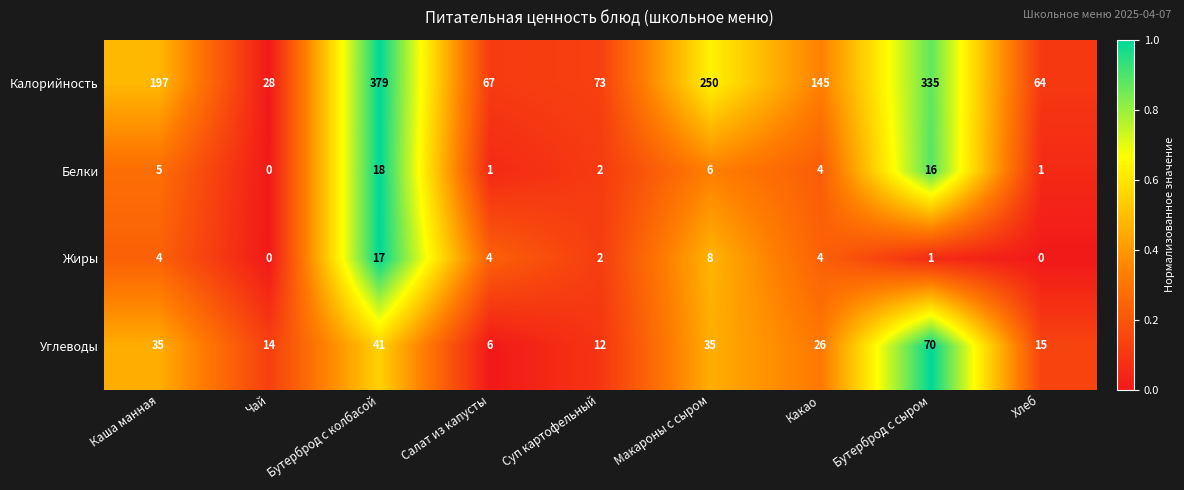

True or false: Калорийность has a value of 73 at Суп картофельный.

True